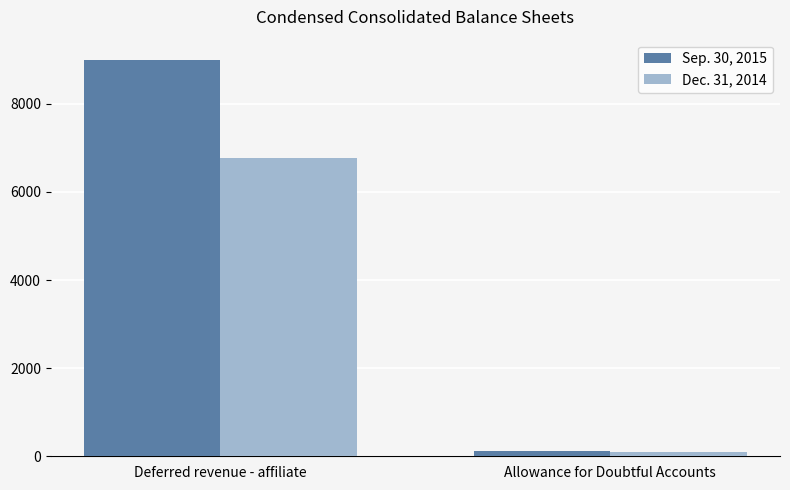

Rank the series by their average value, from highest to lowest.

Sep. 30, 2015, Dec. 31, 2014